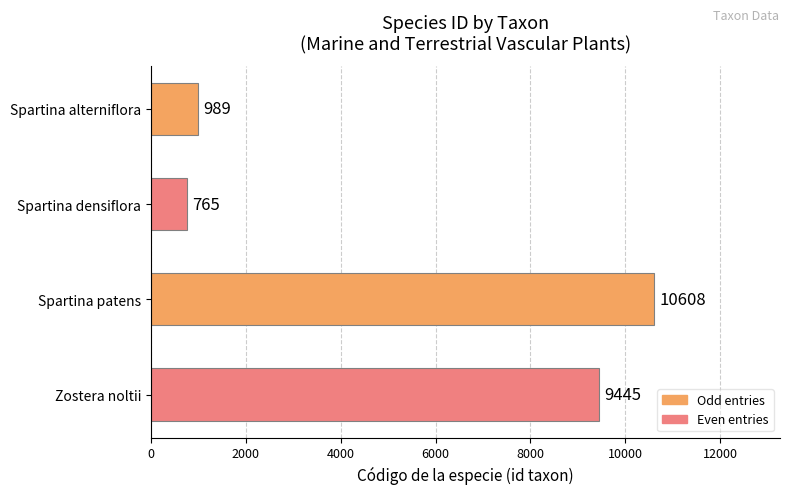

What is the average value?

5452